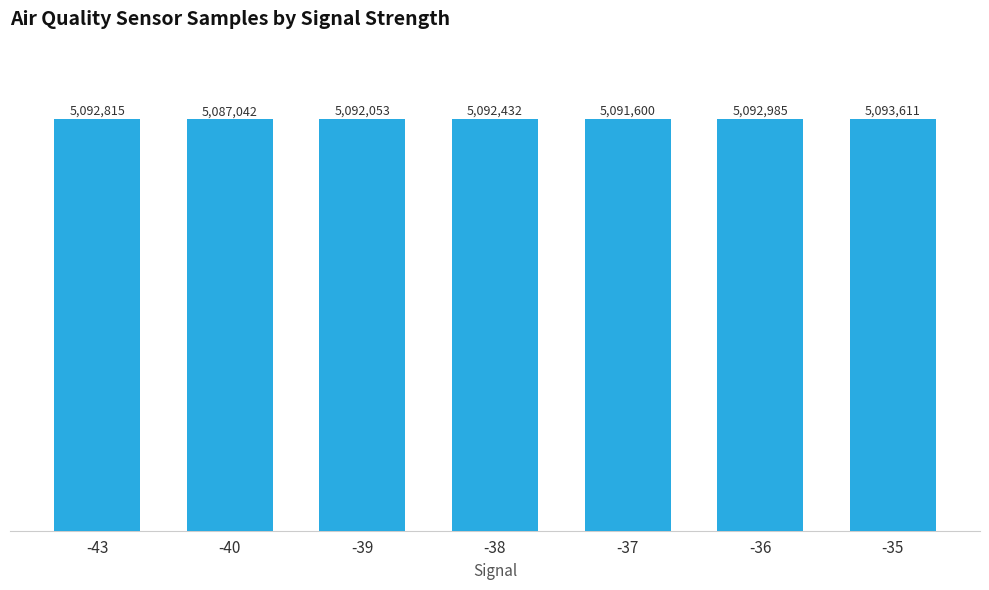

Rank the categories by value from highest to lowest.

-35, -36, -43, -38, -39, -37, -40